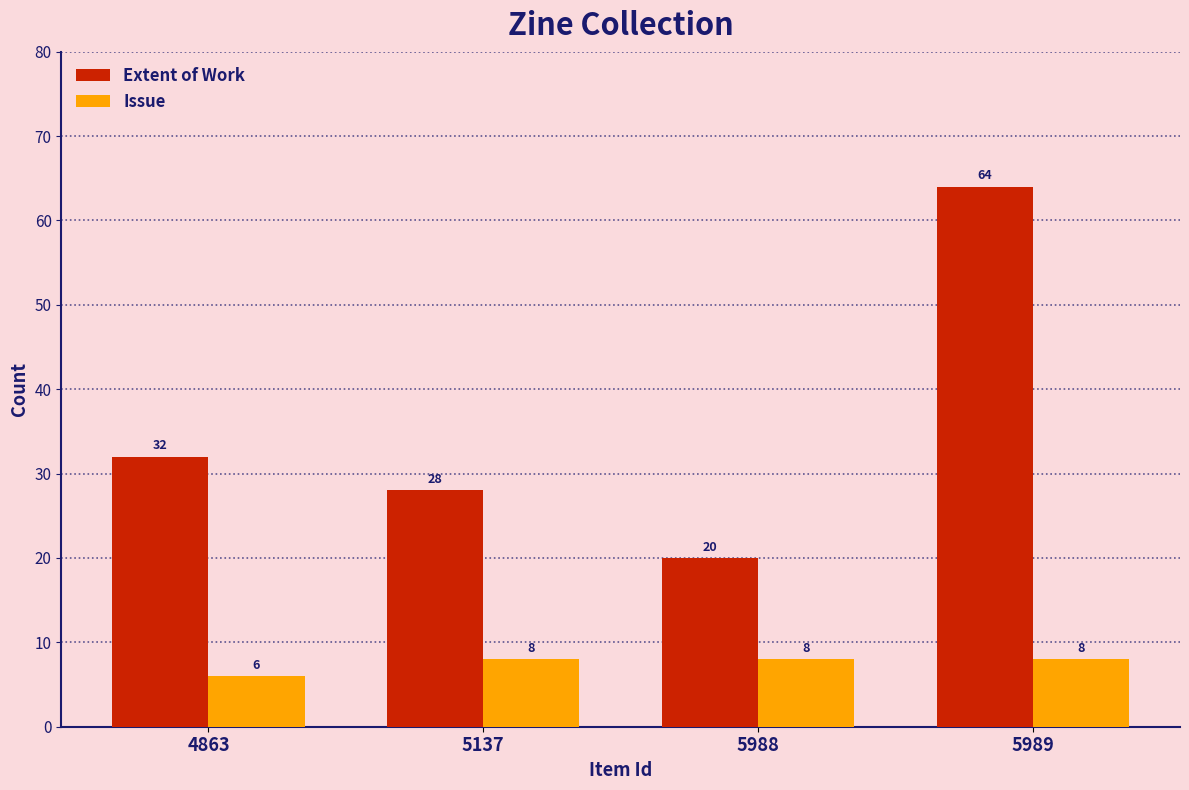

Are the bars grouped side by side (vs. stacked)?

Yes